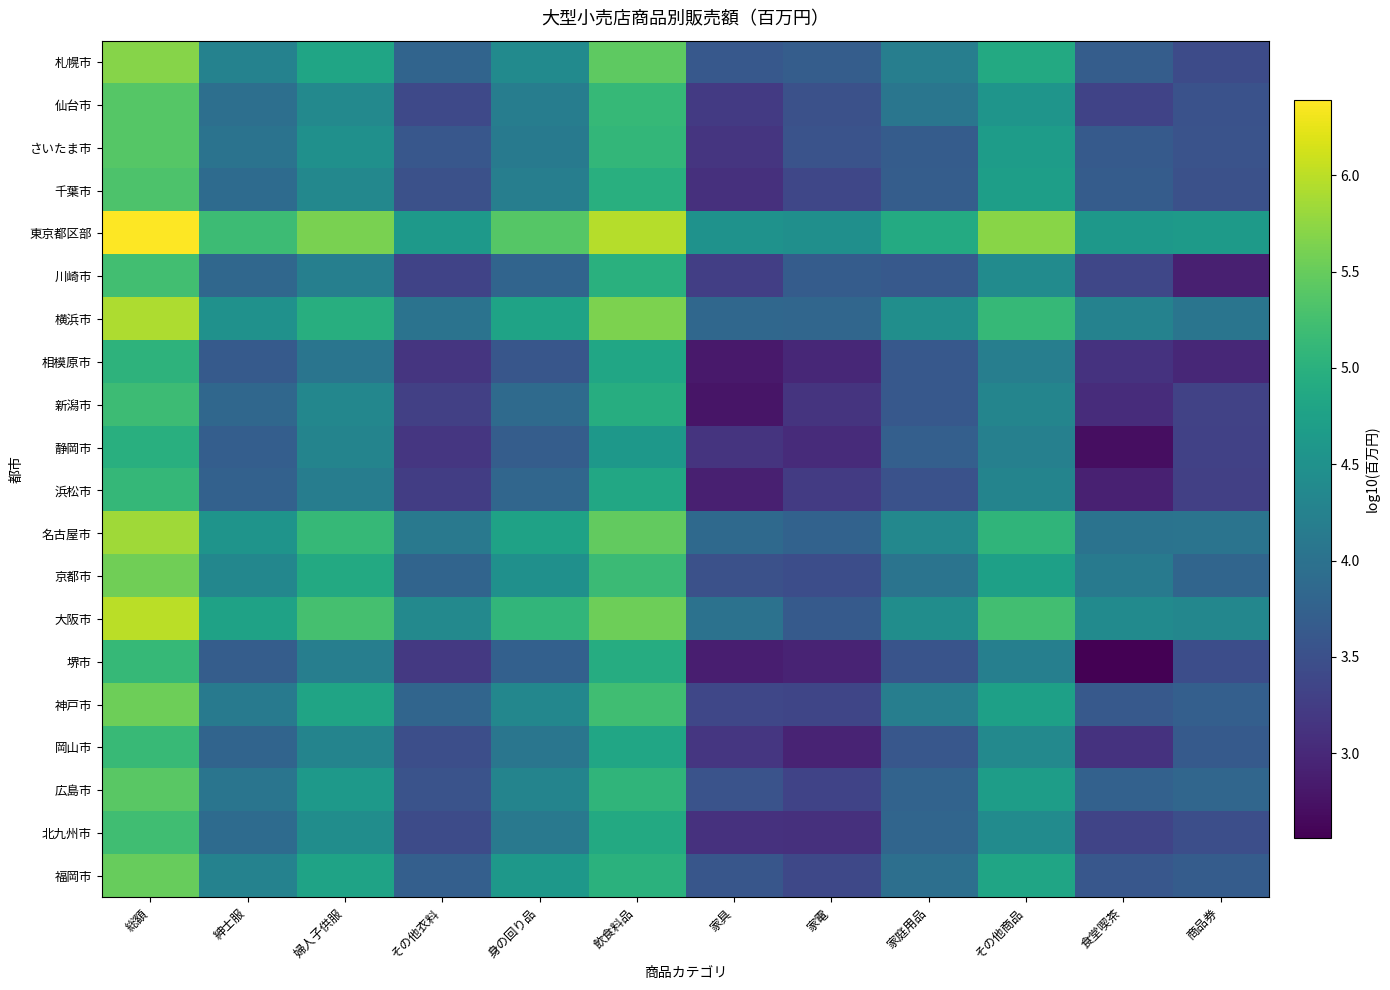

Reading left to right, extract all data points from this chart.

札幌市: 総額=5.7	紳士服=4.3	婦人子供服=4.8	その他衣料=3.8	身の回り品=4.4	飲食料品=5.4	家具=3.6	家電=3.7	家庭用品=4.2	その他商品=4.9	食堂喫茶=3.7	商品券=3.4
仙台市: 総額=5.4	紳士服=4.0	婦人子供服=4.4	その他衣料=3.4	身の回り品=4.2	飲食料品=5.1	家具=3.2	家電=3.5	家庭用品=4.1	その他商品=4.6	食堂喫茶=3.3	商品券=3.5
さいたま市: 総額=5.4	紳士服=4.0	婦人子供服=4.5	その他衣料=3.6	身の回り品=4.1	飲食料品=5.1	家具=3.2	家電=3.5	家庭用品=3.7	その他商品=4.7	食堂喫茶=3.6	商品券=3.5
千葉市: 総額=5.3	紳士服=3.9	婦人子供服=4.3	その他衣料=3.5	身の回り品=4.2	飲食料品=5.0	家具=3.1	家電=3.4	家庭用品=3.7	その他商品=4.7	食堂喫茶=3.7	商品券=3.5
東京都区部: 総額=6.4	紳士服=5.2	婦人子供服=5.6	その他衣料=4.6	身の回り品=5.4	飲食料品=6.0	家具=4.5	家電=4.5	家庭用品=4.9	その他商品=5.7	食堂喫茶=4.6	商品券=4.6
川崎市: 総額=5.2	紳士服=3.8	婦人子供服=4.2	その他衣料=3.3	身の回り品=3.8	飲食料品=5.0	家具=3.3	家電=3.7	家庭用品=3.6	その他商品=4.4	食堂喫茶=3.4	商品券=2.9
横浜市: 総額=5.9	紳士服=4.5	婦人子供服=5.0	その他衣料=4.0	身の回り品=4.8	飲食料品=5.6	家具=3.8	家電=3.8	家庭用品=4.5	その他商品=5.1	食堂喫茶=4.3	商品券=4.0
相模原市: 総額=5.0	紳士服=3.6	婦人子供服=4.1	その他衣料=3.2	身の回り品=3.6	飲食料品=4.8	家具=2.8	家電=3.0	家庭用品=3.6	その他商品=4.2	食堂喫茶=3.1	商品券=3.0
新潟市: 総額=5.2	紳士服=3.8	婦人子供服=4.3	その他衣料=3.3	身の回り品=3.9	飲食料品=5.0	家具=2.8	家電=3.1	家庭用品=3.6	その他商品=4.3	食堂喫茶=3.0	商品券=3.3
静岡市: 総額=5.0	紳士服=3.7	婦人子供服=4.3	その他衣料=3.2	身の回り品=3.7	飲食料品=4.6	家具=3.1	家電=3.0	家庭用品=3.7	その他商品=4.2	食堂喫茶=2.7	商品券=3.3
浜松市: 総額=5.1	紳士服=3.7	婦人子供服=4.2	その他衣料=3.3	身の回り品=3.8	飲食料品=4.9	家具=2.9	家電=3.2	家庭用品=3.5	その他商品=4.3	食堂喫茶=2.9	商品券=3.3
名古屋市: 総額=5.8	紳士服=4.5	婦人子供服=5.1	その他衣料=4.1	身の回り品=4.8	飲食料品=5.5	家具=3.9	家電=3.8	家庭用品=4.4	その他商品=5.1	食堂喫茶=4.0	商品券=4.0
京都市: 総額=5.6	紳士服=4.3	婦人子供服=4.9	その他衣料=3.8	身の回り品=4.5	飲食料品=5.2	家具=3.5	家電=3.5	家庭用品=4.0	その他商品=4.7	食堂喫茶=4.1	商品券=3.8
大阪市: 総額=6.0	紳士服=4.8	婦人子供服=5.3	その他衣料=4.4	身の回り品=5.1	飲食料品=5.5	家具=4.0	家電=3.6	家庭用品=4.4	その他商品=5.2	食堂喫茶=4.4	商品券=4.3
堺市: 総額=5.1	紳士服=3.7	婦人子供服=4.2	その他衣料=3.2	身の回り品=3.7	飲食料品=4.9	家具=2.9	家電=2.9	家庭用品=3.6	その他商品=4.2	食堂喫茶=2.6	商品券=3.5
神戸市: 総額=5.5	紳士服=4.1	婦人子供服=4.8	その他衣料=3.8	身の回り品=4.3	飲食料品=5.2	家具=3.4	家電=3.4	家庭用品=4.2	その他商品=4.7	食堂喫茶=3.6	商品券=3.7
岡山市: 総額=5.1	紳士服=3.8	婦人子供服=4.3	その他衣料=3.5	身の回り品=4.1	飲食料品=4.8	家具=3.2	家電=2.9	家庭用品=3.6	その他商品=4.4	食堂喫茶=3.1	商品券=3.6
広島市: 総額=5.4	紳士服=4.1	婦人子供服=4.6	その他衣料=3.5	身の回り品=4.3	飲食料品=5.1	家具=3.5	家電=3.3	家庭用品=3.8	その他商品=4.7	食堂喫茶=3.7	商品券=3.8
北九州市: 総額=5.2	紳士服=3.9	婦人子供服=4.4	その他衣料=3.4	身の回り品=4.1	飲食料品=4.9	家具=3.1	家電=3.1	家庭用品=3.8	その他商品=4.4	食堂喫茶=3.3	商品券=3.5
福岡市: 総額=5.5	紳士服=4.3	婦人子供服=4.8	その他衣料=3.7	身の回り品=4.6	飲食料品=5.0	家具=3.6	家電=3.4	家庭用品=4.0	その他商品=4.8	食堂喫茶=3.6	商品券=3.7